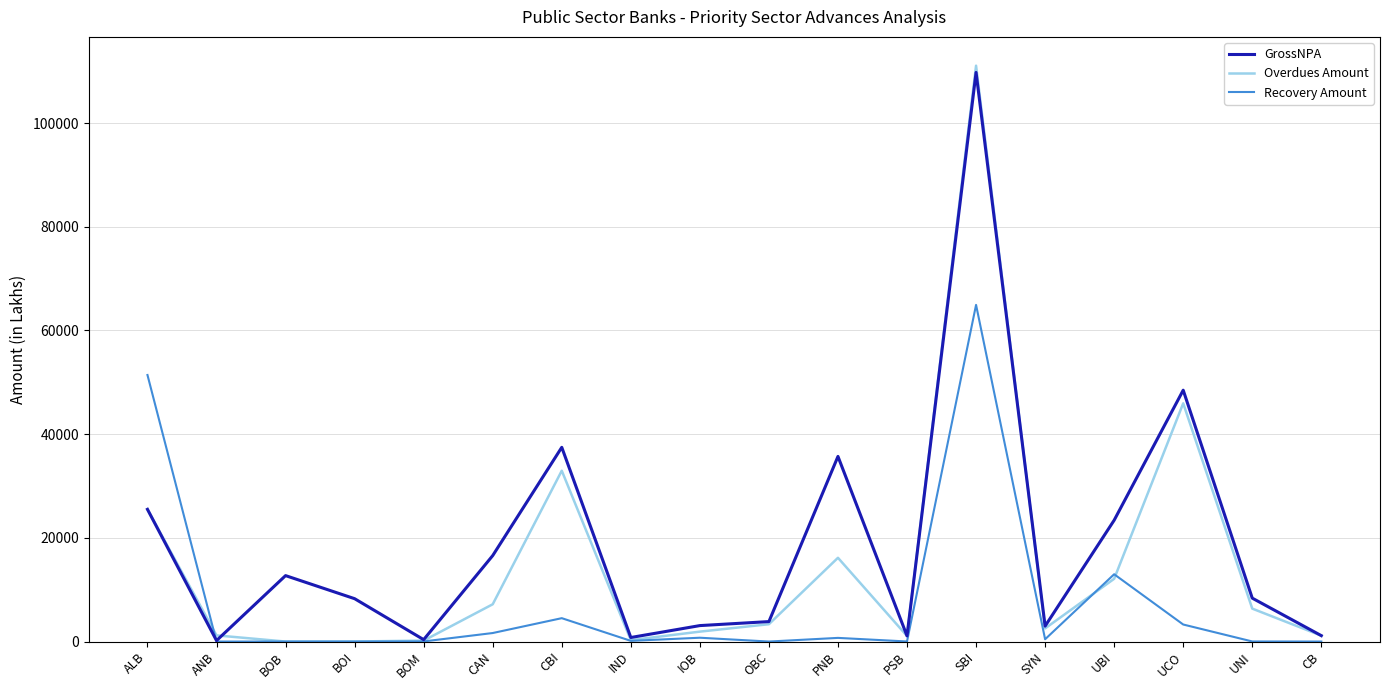

List the series in order of their overall mean, highest first.

GrossNPA, Overdues Amount, Recovery Amount